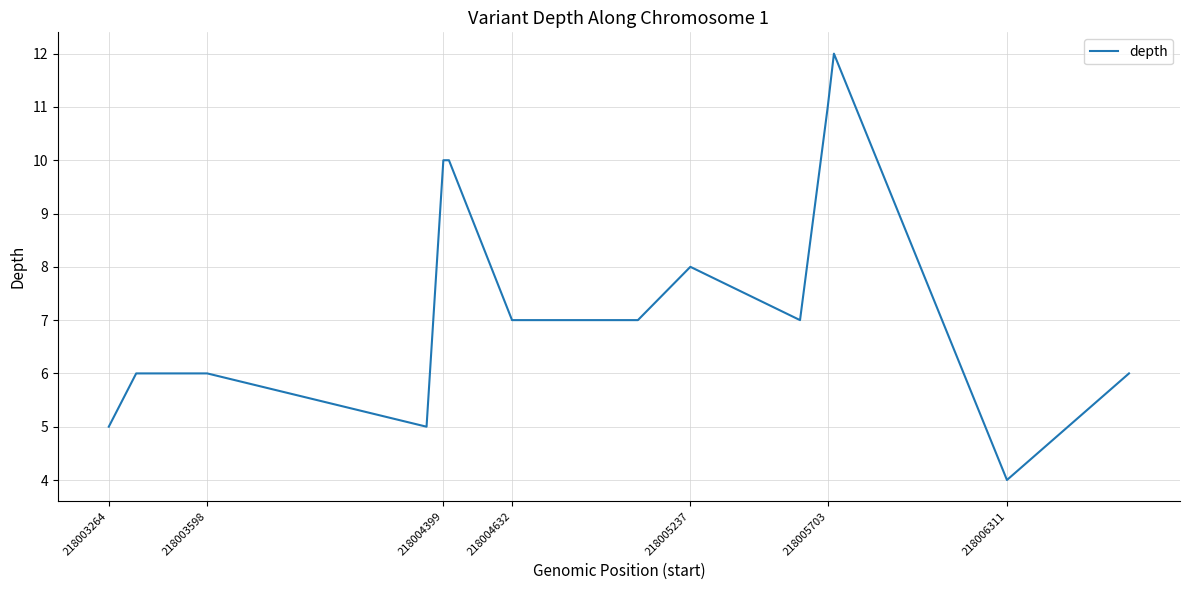

What is the minimum value shown in the chart?

4